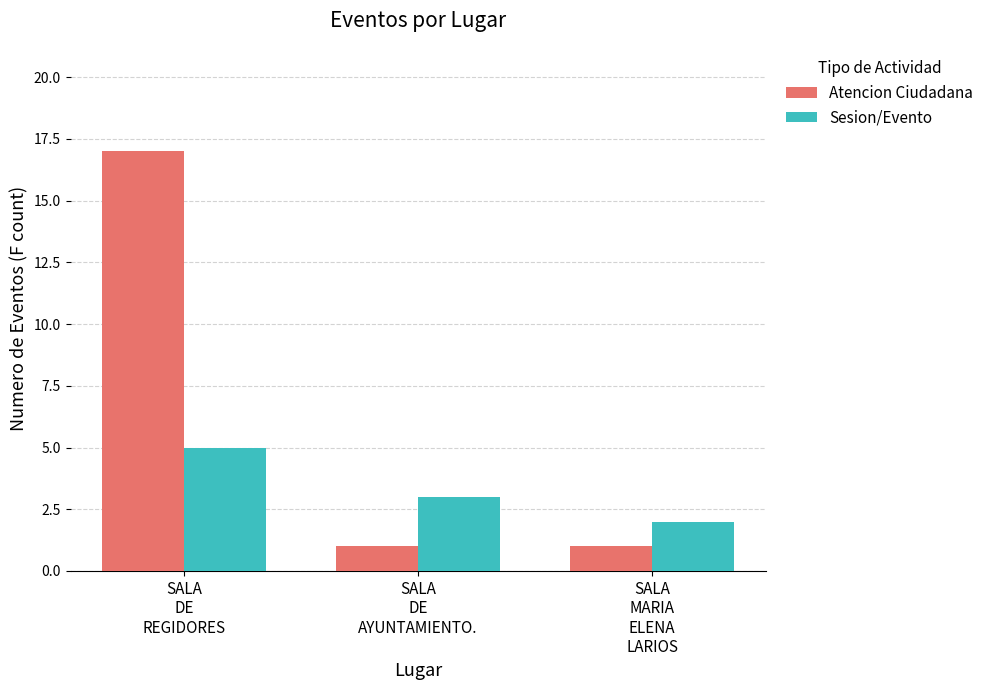

Does the chart contain any negative values?

No